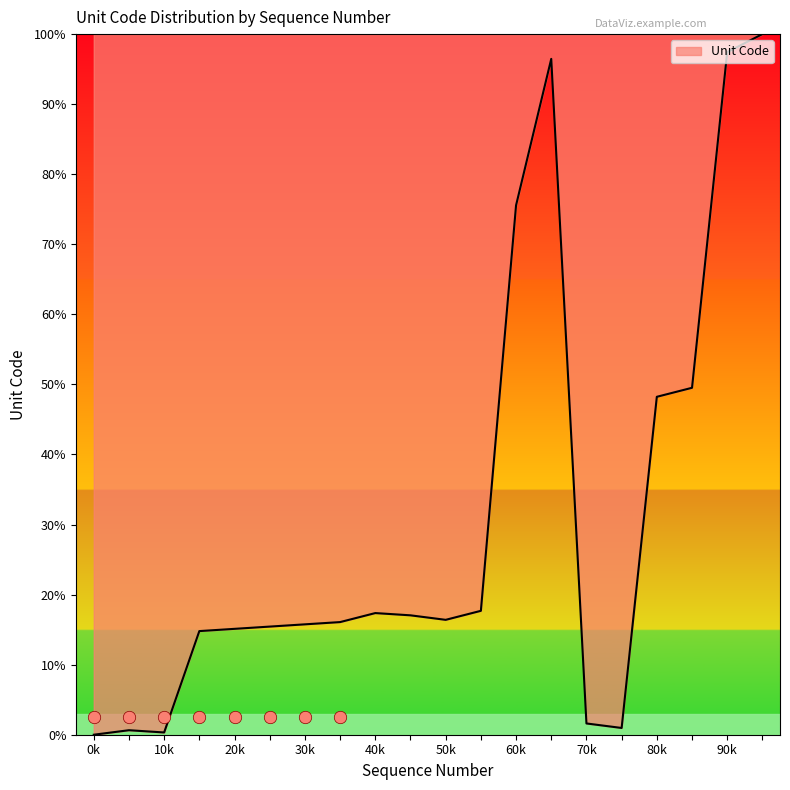

The Unit Code series shows 16.4 at 50k. True or false?

True